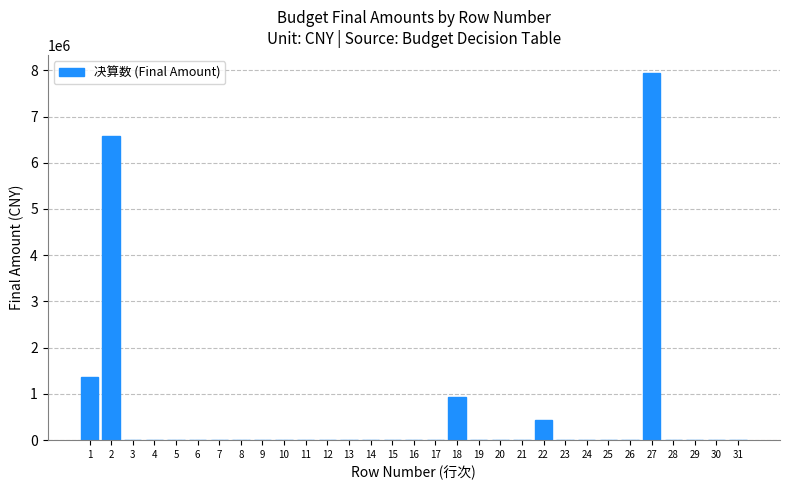

What is the change in value from 2 to 3?

-6574271.0